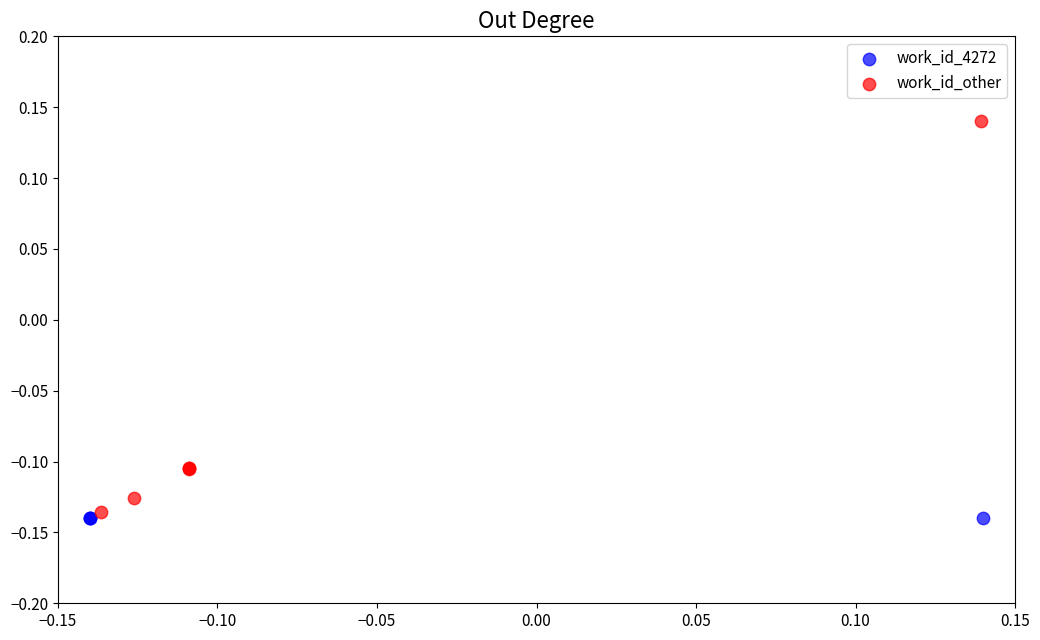

Which series reaches the maximum Y coordinate?

work_id_other